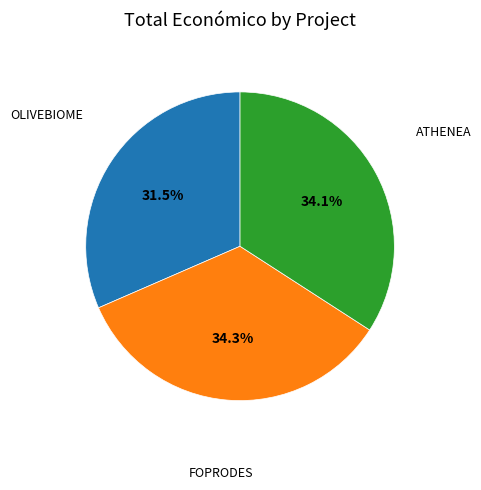

Does any single category account for the majority?

No